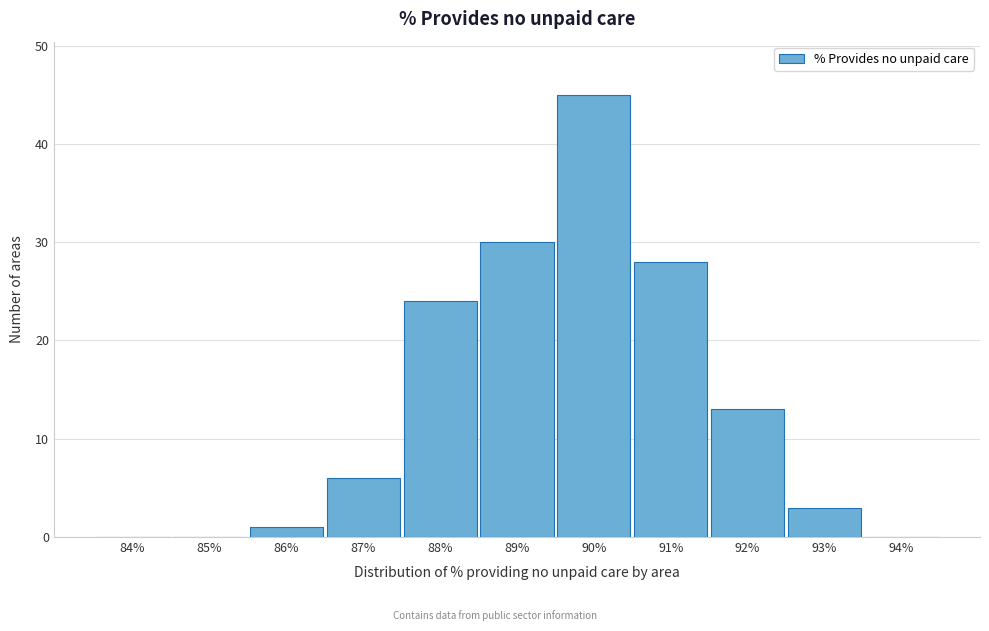

Reading left to right, what are all the values shown in this chart?

84%=0	85%=0	86%=1	87%=6	88%=24	89%=30	90%=45	91%=28	92%=13	93%=3	94%=0